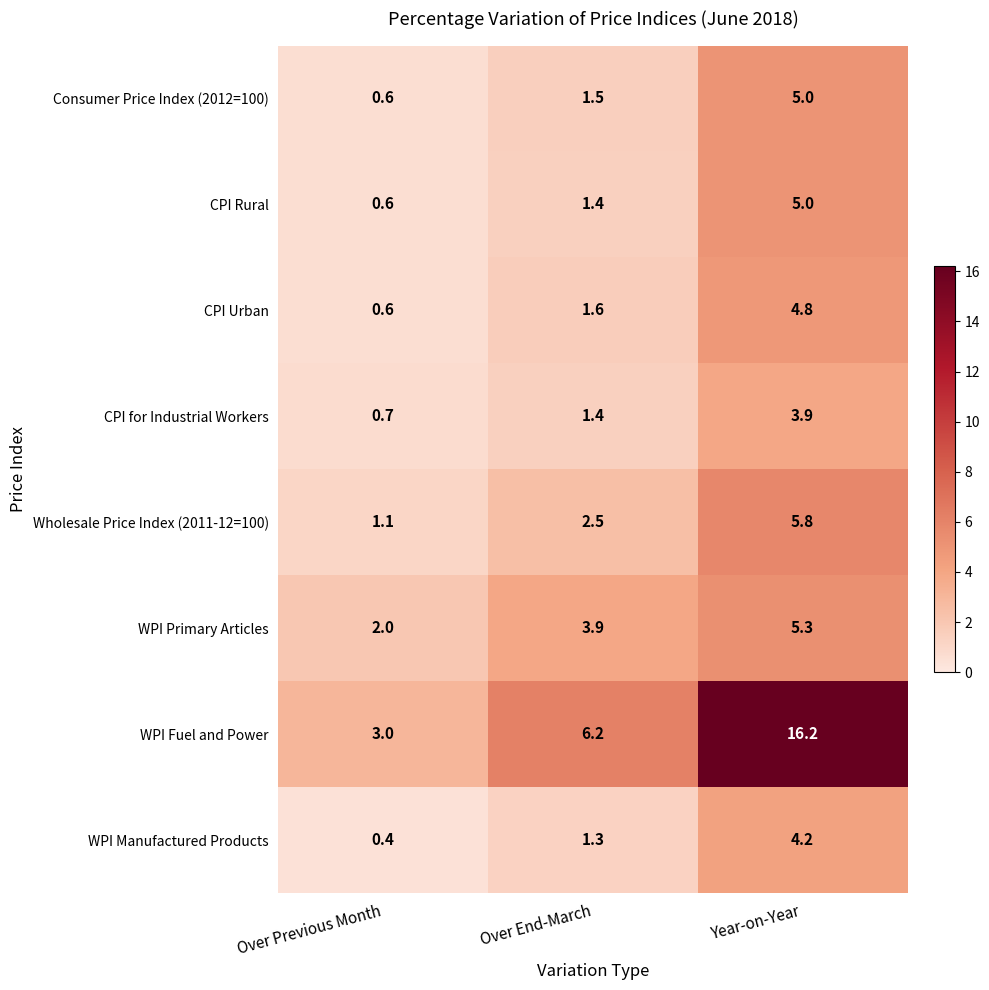

Reading left to right, extract all data points from this chart.

Consumer Price Index (2012=100): Over Previous Month=0.6	Over End-March=1.5	Year-on-Year=5.0
CPI Rural: Over Previous Month=0.6	Over End-March=1.4	Year-on-Year=5.0
CPI Urban: Over Previous Month=0.6	Over End-March=1.6	Year-on-Year=4.8
CPI for Industrial Workers: Over Previous Month=0.7	Over End-March=1.4	Year-on-Year=3.9
Wholesale Price Index (2011-12=100): Over Previous Month=1.1	Over End-March=2.5	Year-on-Year=5.8
WPI Primary Articles: Over Previous Month=2.0	Over End-March=3.9	Year-on-Year=5.3
WPI Fuel and Power: Over Previous Month=3.0	Over End-March=6.2	Year-on-Year=16.2
WPI Manufactured Products: Over Previous Month=0.4	Over End-March=1.3	Year-on-Year=4.2